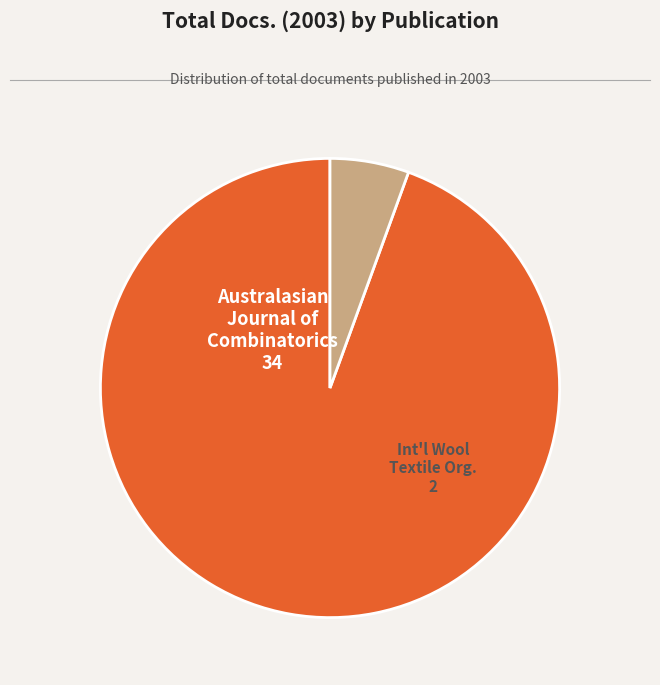

How many segments does this pie chart have?

2